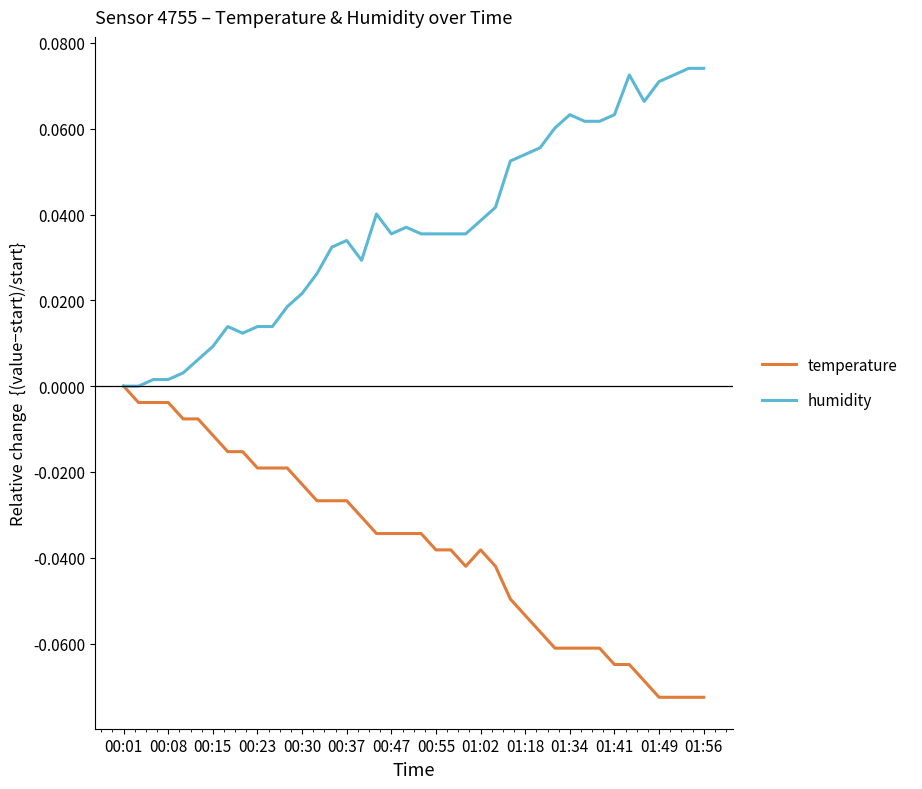

List the series in order of their overall mean, lowest first.

temperature, humidity